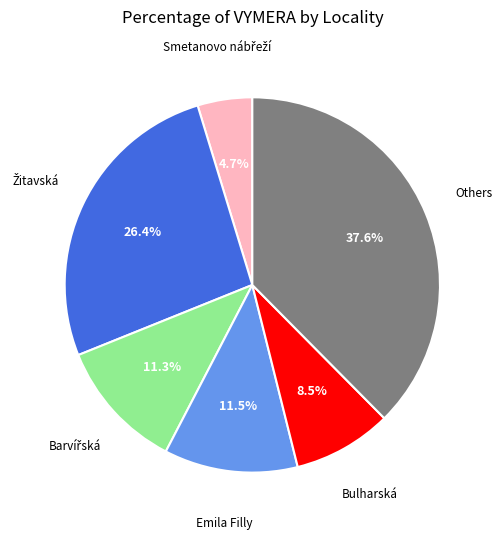

Does any single category account for the majority?

No